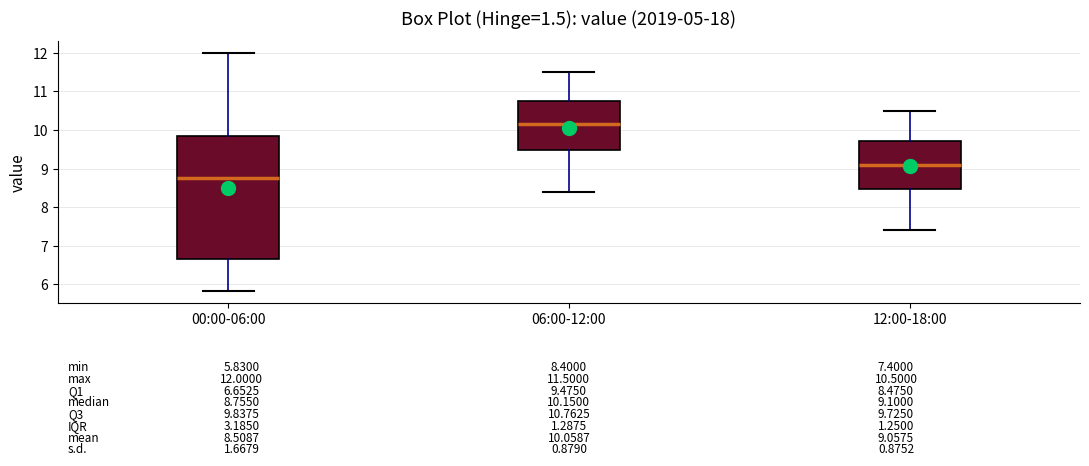

Comparing the boxes themselves (not the whiskers), which one is the tallest?

00:00-06:00